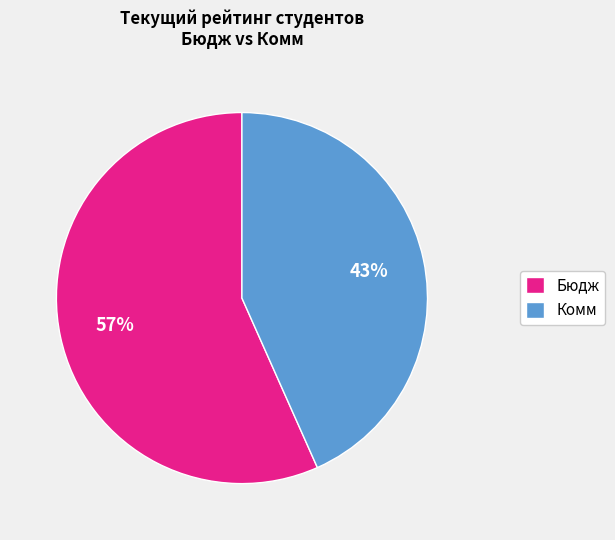

Does any single category account for the majority?

Yes